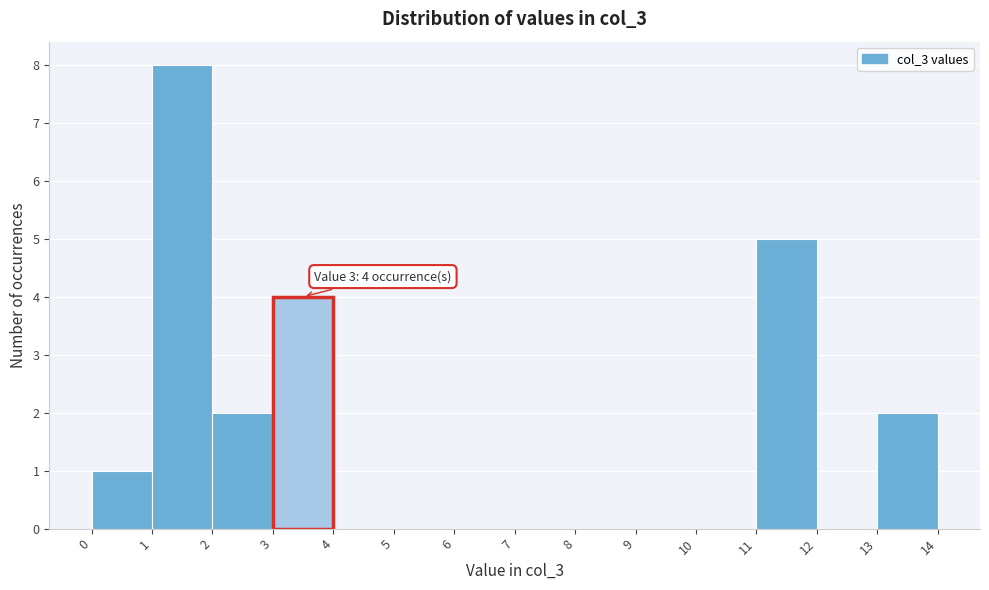

Over which range of the x-axis is the bar tallest?

1 to 2